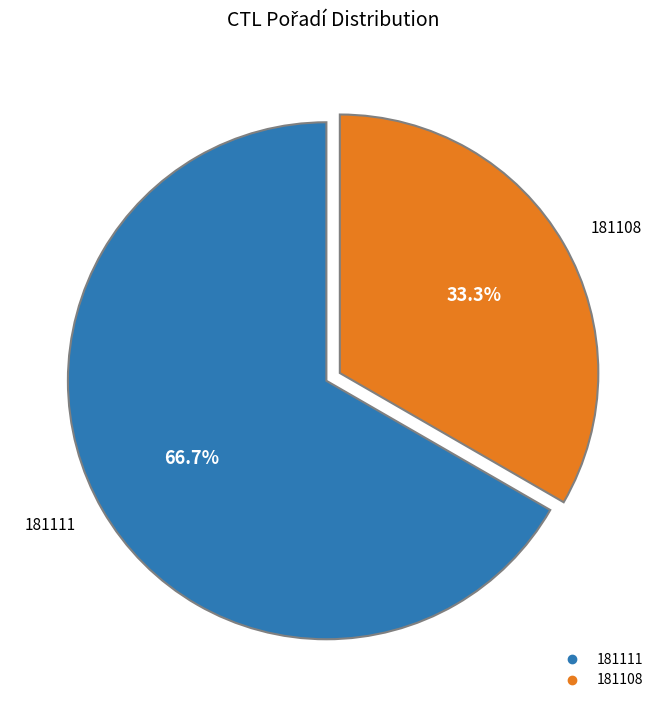

Is there a majority slice in this chart?

Yes